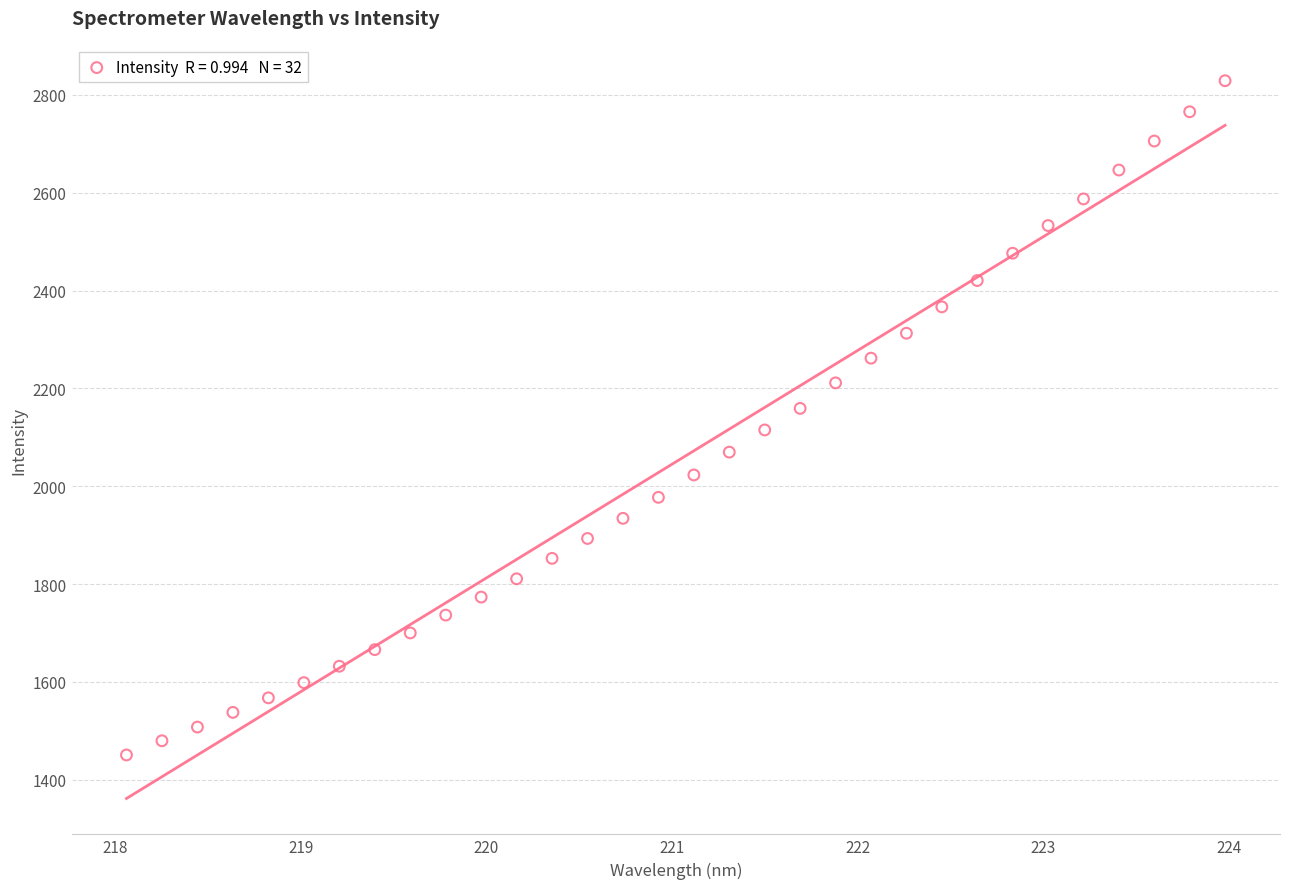

What is the range of Y values (max minus min)?

1378.5